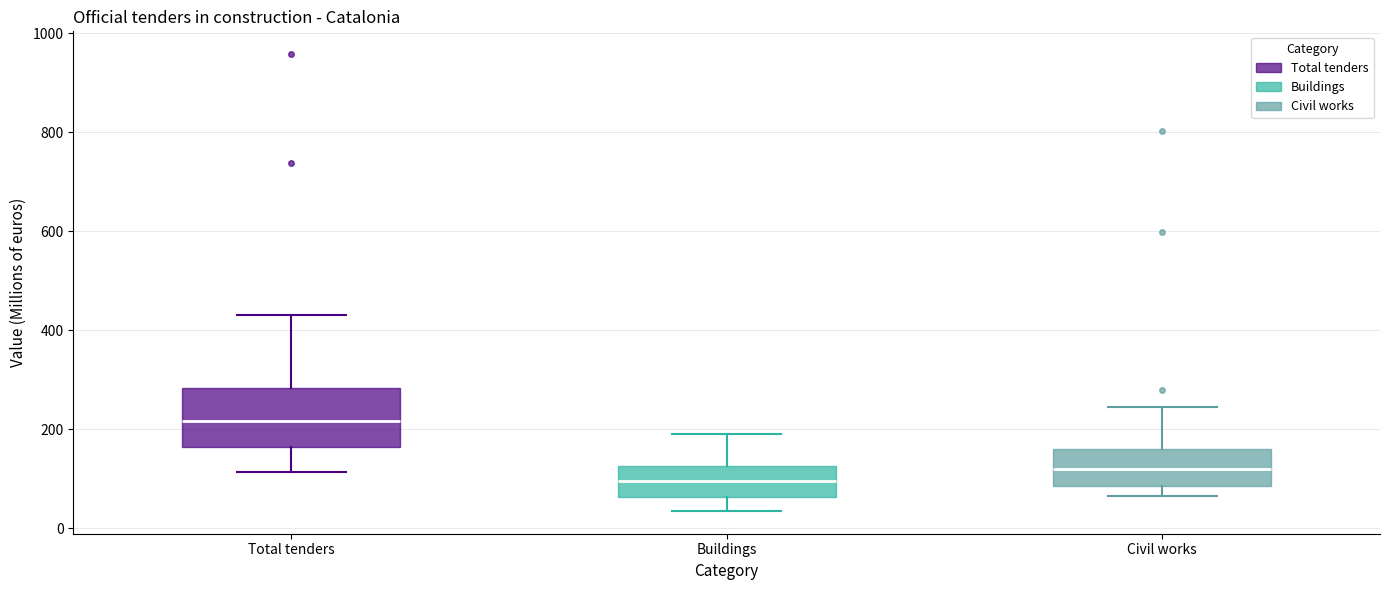

Where does the lower whisker of the box for Buildings end on the y-axis? The values are not printed on the chart, so give them approximately, as read against the axis.

40